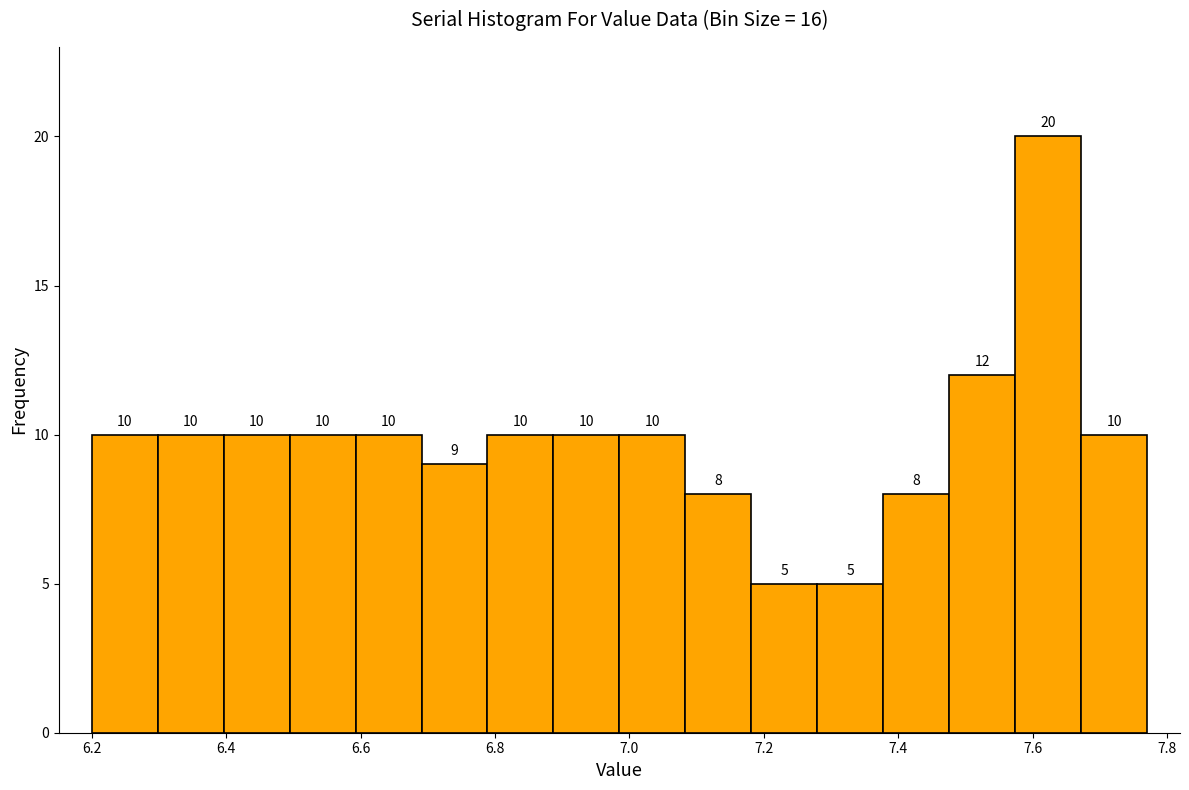

Reading left to right, transcribe this chart: for each bar, give the range it covers on the x-axis and its height. The bar edges are not printed on the chart, so give them approximately, as read against the axis.

6.20 to 6.30: 10
6.30 to 6.40: 10
6.40 to 6.50: 10
6.50 to 6.60: 10
6.60 to 6.70: 10
6.70 to 6.78: 9
6.78 to 6.88: 10
6.88 to 6.98: 10
6.98 to 7.08: 10
7.08 to 7.18: 8
7.18 to 7.28: 5
7.28 to 7.38: 5
7.38 to 7.48: 8
7.48 to 7.58: 12
7.58 to 7.68: 20
7.68 to 7.78: 10